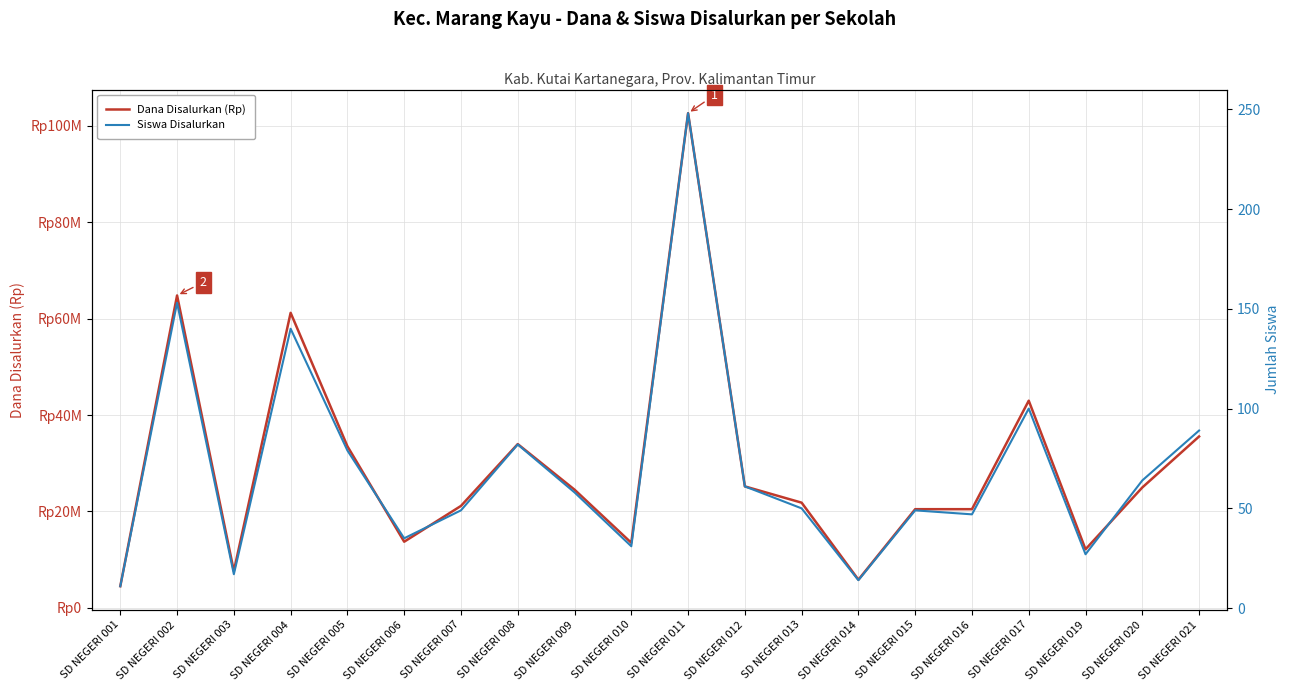

How many data points in Siswa Disalurkan are above 58?

9